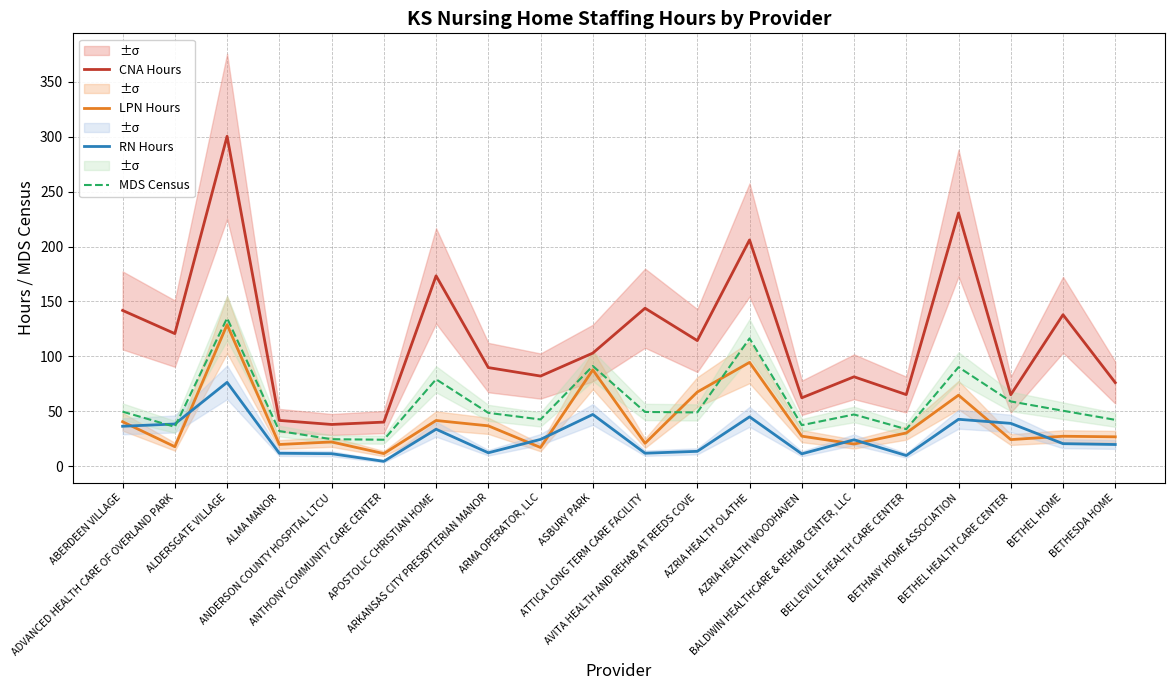

Reading right to left, list all the values displayed in this chart.

CNA Hours: BETHESDA HOME=76.2	BETHEL HOME=137.9	BETHEL HEALTH CARE CENTER=65.2	BETHANY HOME ASSOCIATION=230.5	BELLEVILLE HEALTH CARE CENTER=65.3	BALDWIN HEALTHCARE & REHAB CENTER, LLC=81.5	AZRIA HEALTH WOODHAVEN=62.4	AZRIA HEALTH OLATHE=206.0	AVITA HEALTH AND REHAB AT REEDS COVE=114.4	ATTICA LONG TERM CARE FACILITY=143.9	ASBURY PARK=103.0	ARMA OPERATOR, LLC=82.2	ARKANSAS CITY PRESBYTERIAN MANOR=89.9	APOSTOLIC CHRISTIAN HOME=173.3	ANTHONY COMMUNITY CARE CENTER=40.3	ANDERSON COUNTY HOSPITAL LTCU=38.1	ALMA MANOR=41.8	ALDERSGATE VILLAGE=300.3	ADVANCED HEALTH CARE OF OVERLAND PARK=120.8	ABERDEEN VILLAGE=141.9
LPN Hours: BETHESDA HOME=26.9	BETHEL HOME=27.4	BETHEL HEALTH CARE CENTER=24.4	BETHANY HOME ASSOCIATION=64.8	BELLEVILLE HEALTH CARE CENTER=30.4	BALDWIN HEALTHCARE & REHAB CENTER, LLC=20.3	AZRIA HEALTH WOODHAVEN=27.5	AZRIA HEALTH OLATHE=94.6	AVITA HEALTH AND REHAB AT REEDS COVE=67.6	ATTICA LONG TERM CARE FACILITY=21.0	ASBURY PARK=87.8	ARMA OPERATOR, LLC=17.2	ARKANSAS CITY PRESBYTERIAN MANOR=36.9	APOSTOLIC CHRISTIAN HOME=41.7	ANTHONY COMMUNITY CARE CENTER=11.6	ANDERSON COUNTY HOSPITAL LTCU=22.2	ALMA MANOR=19.9	ALDERSGATE VILLAGE=128.9	ADVANCED HEALTH CARE OF OVERLAND PARK=17.9	ABERDEEN VILLAGE=40.6
RN Hours: BETHESDA HOME=19.9	BETHEL HOME=20.7	BETHEL HEALTH CARE CENTER=39.1	BETHANY HOME ASSOCIATION=42.8	BELLEVILLE HEALTH CARE CENTER=9.9	BALDWIN HEALTHCARE & REHAB CENTER, LLC=24.2	AZRIA HEALTH WOODHAVEN=11.4	AZRIA HEALTH OLATHE=45.1	AVITA HEALTH AND REHAB AT REEDS COVE=13.7	ATTICA LONG TERM CARE FACILITY=12.0	ASBURY PARK=47.2	ARMA OPERATOR, LLC=24.6	ARKANSAS CITY PRESBYTERIAN MANOR=12.4	APOSTOLIC CHRISTIAN HOME=33.8	ANTHONY COMMUNITY CARE CENTER=4.6	ANDERSON COUNTY HOSPITAL LTCU=11.6	ALMA MANOR=11.9	ALDERSGATE VILLAGE=76.5	ADVANCED HEALTH CARE OF OVERLAND PARK=38.6	ABERDEEN VILLAGE=36.5
MDS Census: BETHESDA HOME=42.3	BETHEL HOME=50.6	BETHEL HEALTH CARE CENTER=59.1	BETHANY HOME ASSOCIATION=90.3	BELLEVILLE HEALTH CARE CENTER=33.8	BALDWIN HEALTHCARE & REHAB CENTER, LLC=47.2	AZRIA HEALTH WOODHAVEN=37.5	AZRIA HEALTH OLATHE=116.4	AVITA HEALTH AND REHAB AT REEDS COVE=49.1	ATTICA LONG TERM CARE FACILITY=49.5	ASBURY PARK=91.3	ARMA OPERATOR, LLC=42.7	ARKANSAS CITY PRESBYTERIAN MANOR=48.7	APOSTOLIC CHRISTIAN HOME=79.2	ANTHONY COMMUNITY CARE CENTER=24.2	ANDERSON COUNTY HOSPITAL LTCU=24.7	ALMA MANOR=32.1	ALDERSGATE VILLAGE=134.8	ADVANCED HEALTH CARE OF OVERLAND PARK=36.0	ABERDEEN VILLAGE=49.8